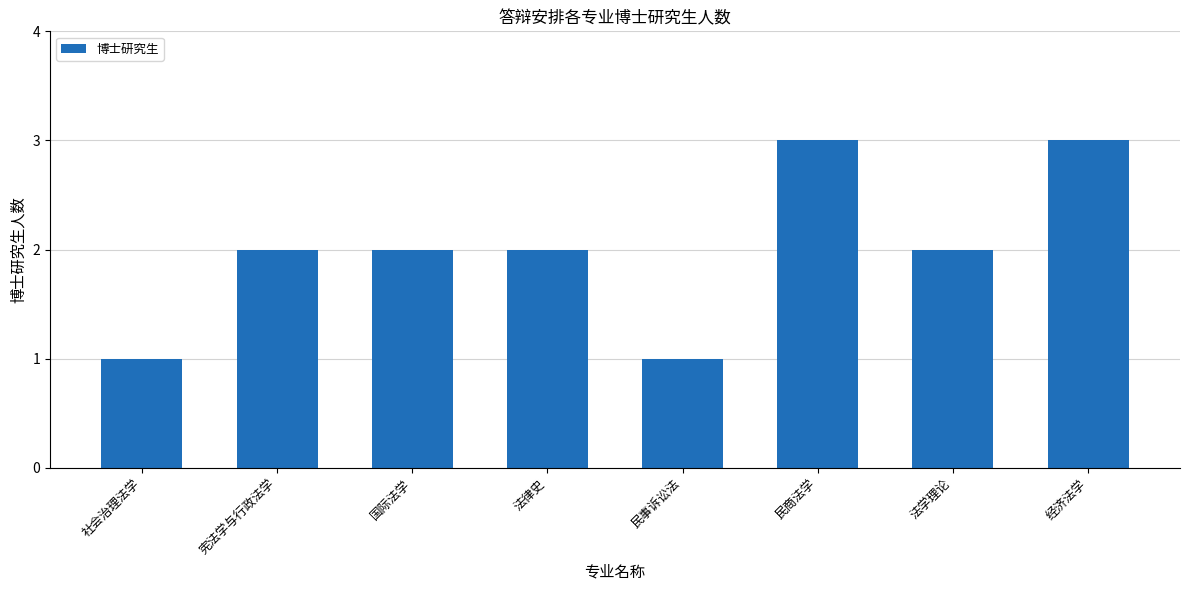

Reading right to left, transcribe all the data shown in this chart.

经济法学=3	法学理论=2	民商法学=3	民事诉讼法=1	法律史=2	国际法学=2	宪法学与行政法学=2	社会治理法学=1